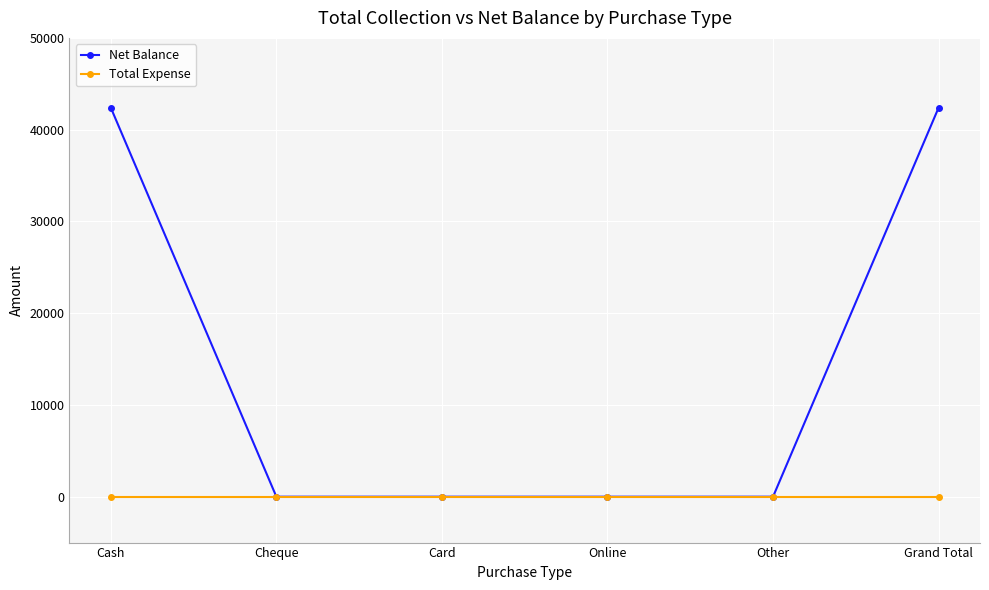

Rank the series by their average value, from lowest to highest.

Total Expense, Net Balance